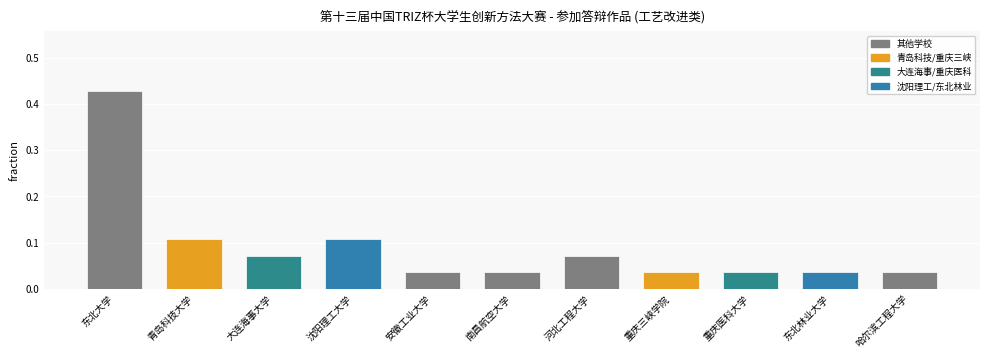

The chart shows a value of 0.7 at 东北大学. True or false?

False